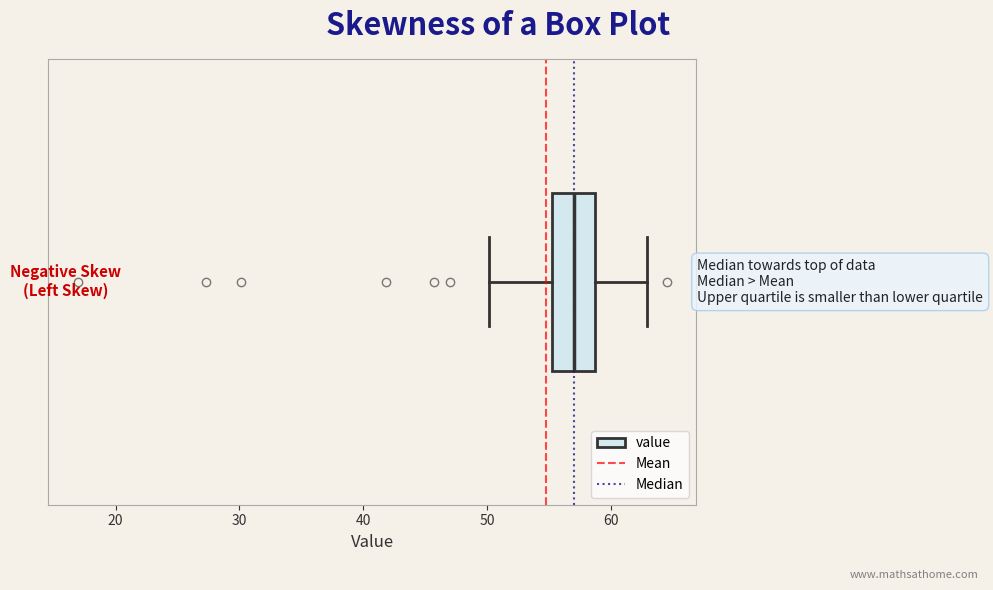

Where is the right edge of the box on the x-axis? The values are not printed on the chart, so give them approximately, as read against the axis.

59